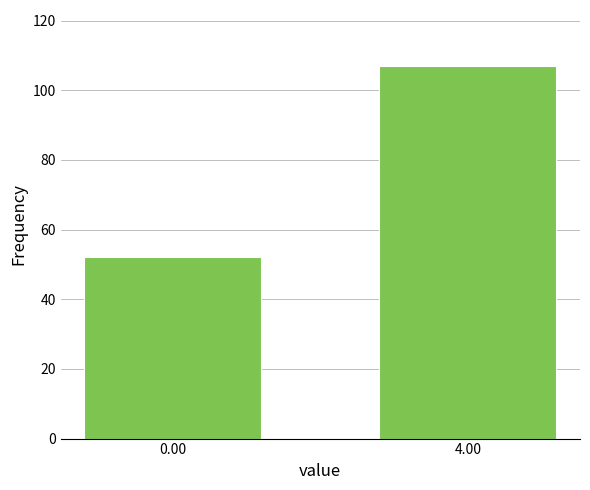

Reading right to left, list all the values displayed in this chart.

4.00=107	0.00=52